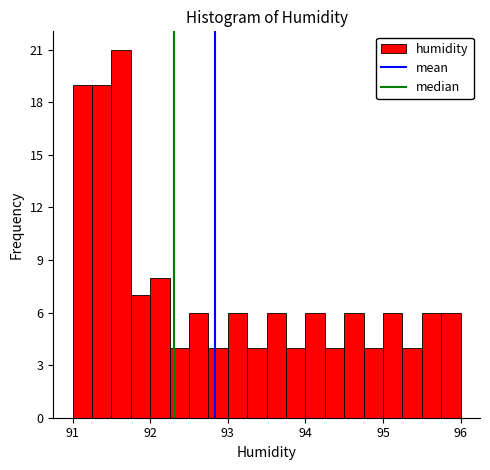

Read against the x-axis, roughly where is the centre of the tallest bar?

91.6